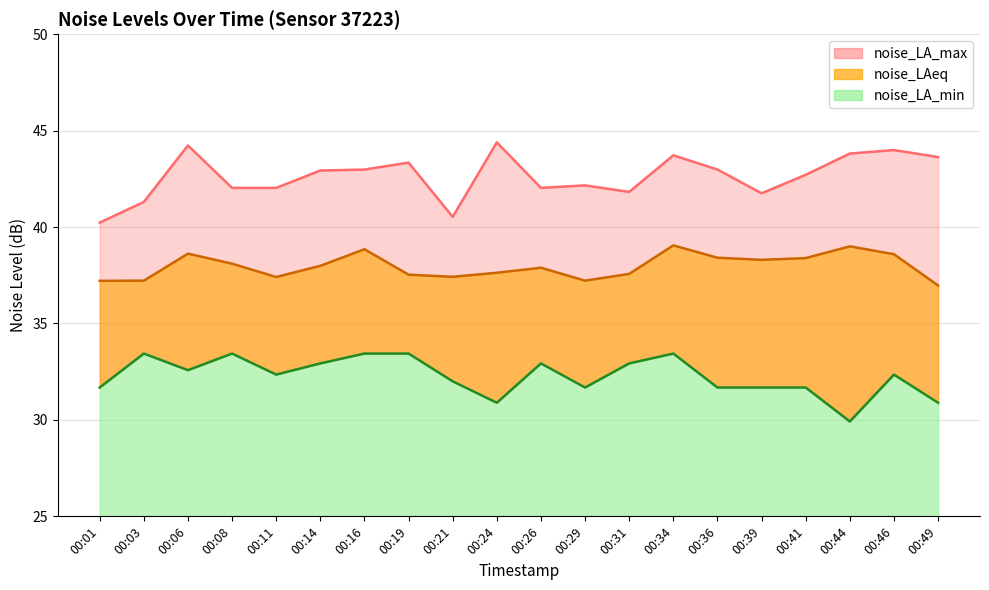

Rank the series by their average value, from highest to lowest.

noise_LA_max, noise_LAeq (line), noise_LA_min (line)